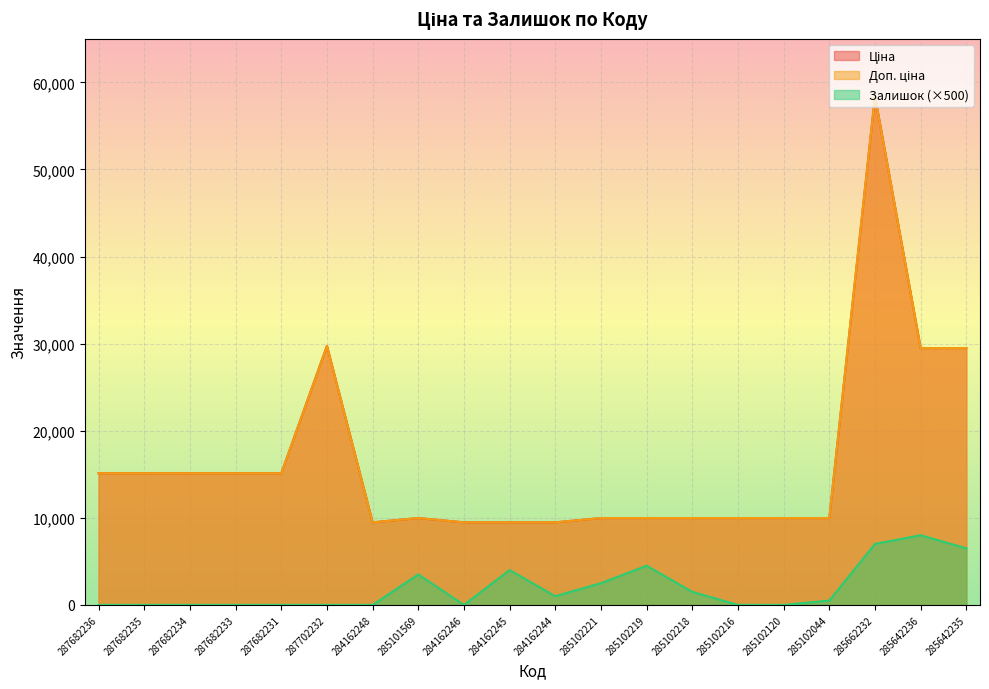

At which label is Залишок closest to 4000?

284162245